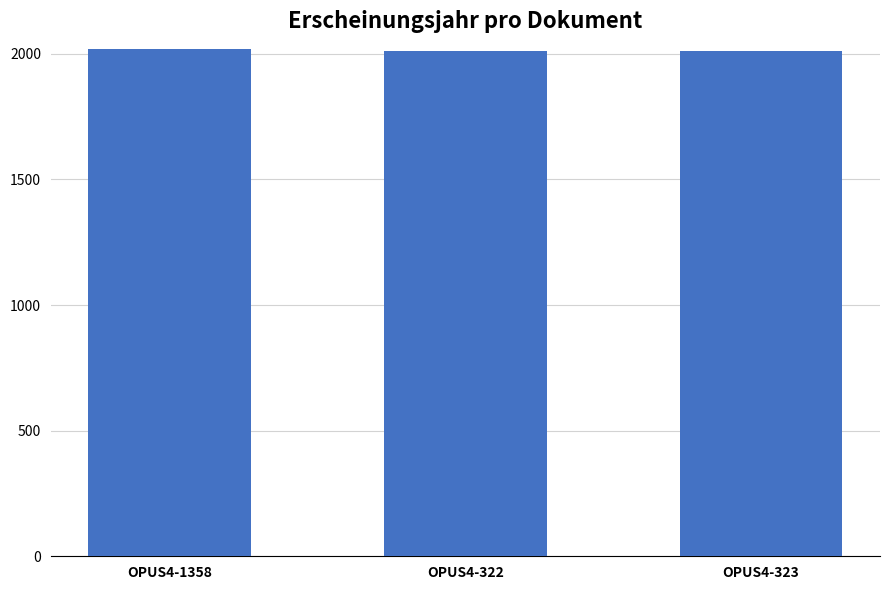

What is the sum of all values?

6038